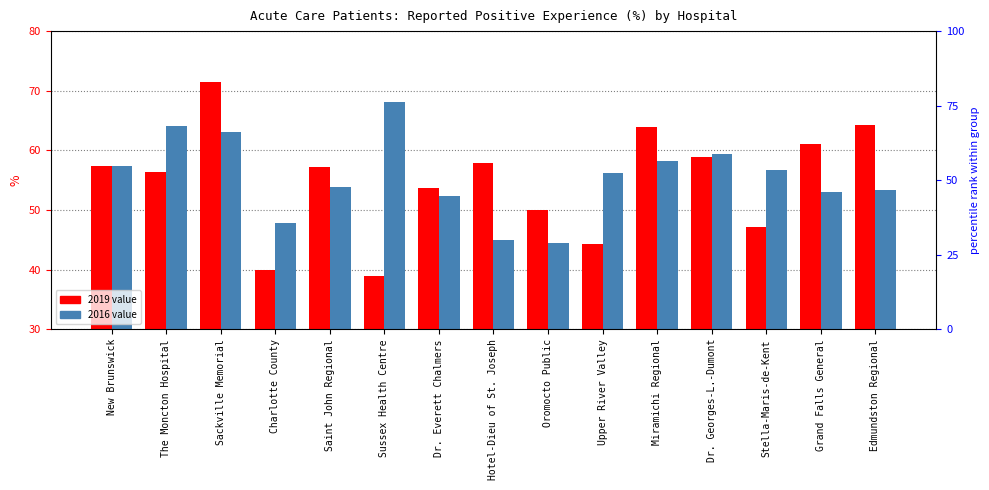

Between Sackville Memorial and Stella-Maris-de-Kent, which is larger?

Sackville Memorial